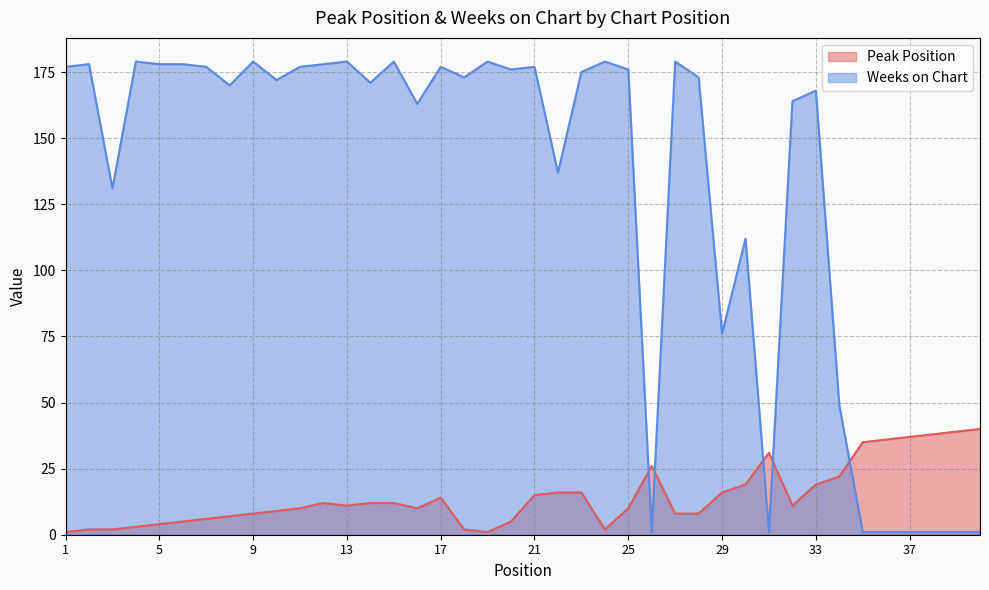

Which has a higher value, 38 or 11?

38